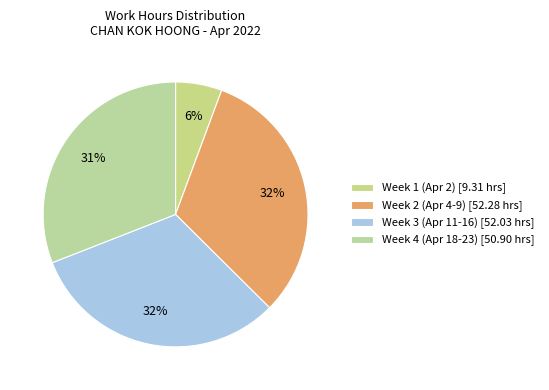

How many slices are in this pie chart?

4